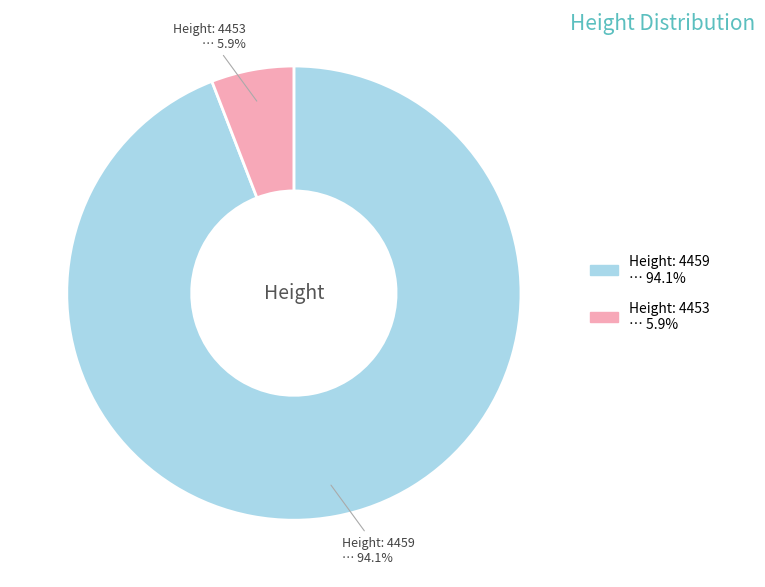

Does any single category account for the majority?

Yes